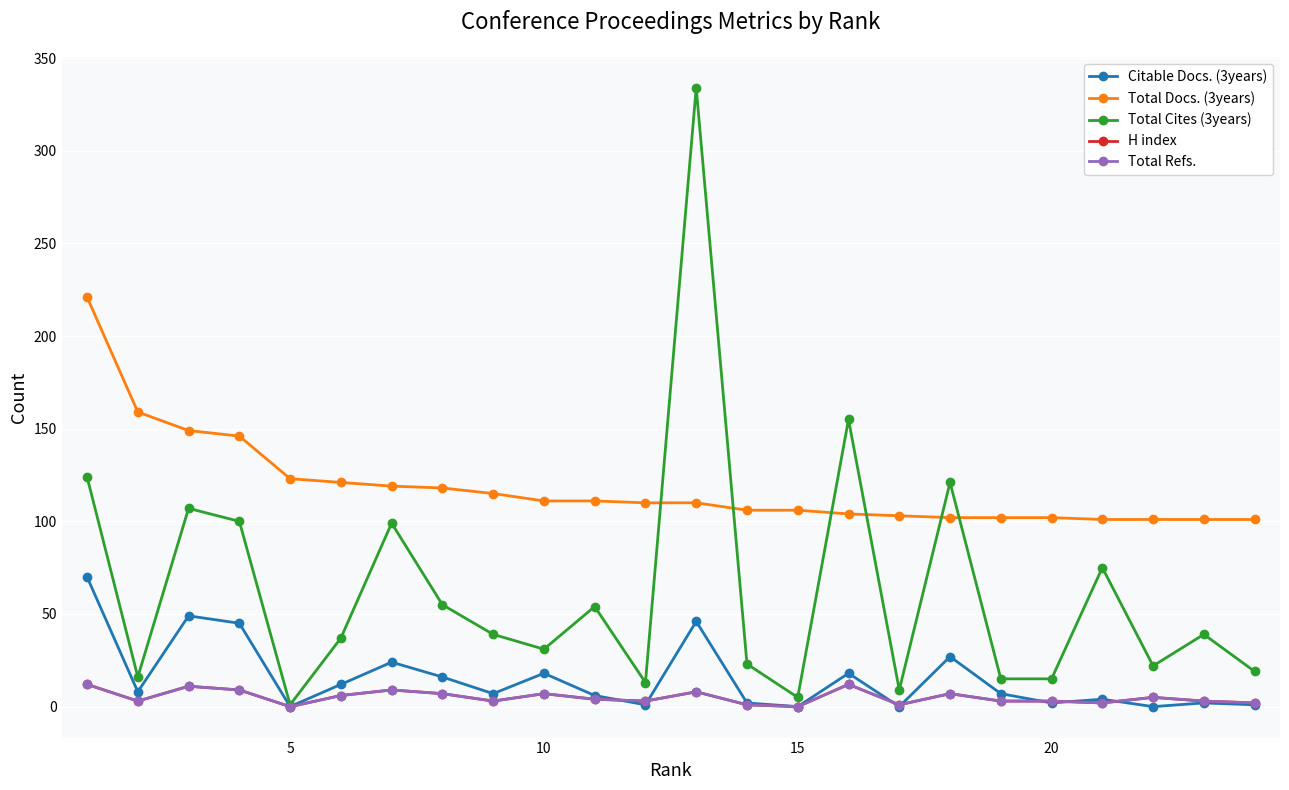

Is this an area chart (filled region under the line)?

No